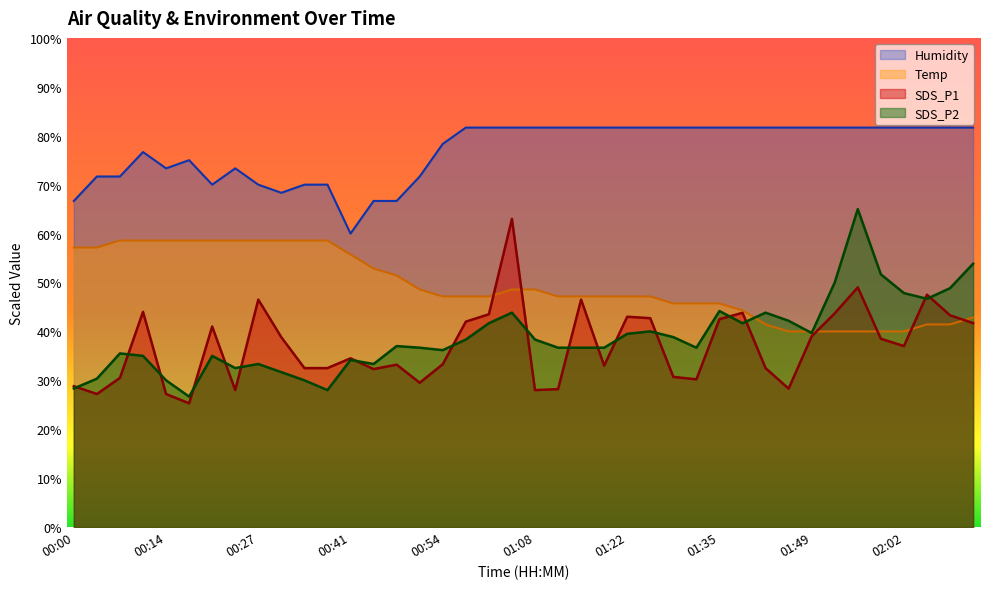

Which series has the largest total across all categories?

Humidity